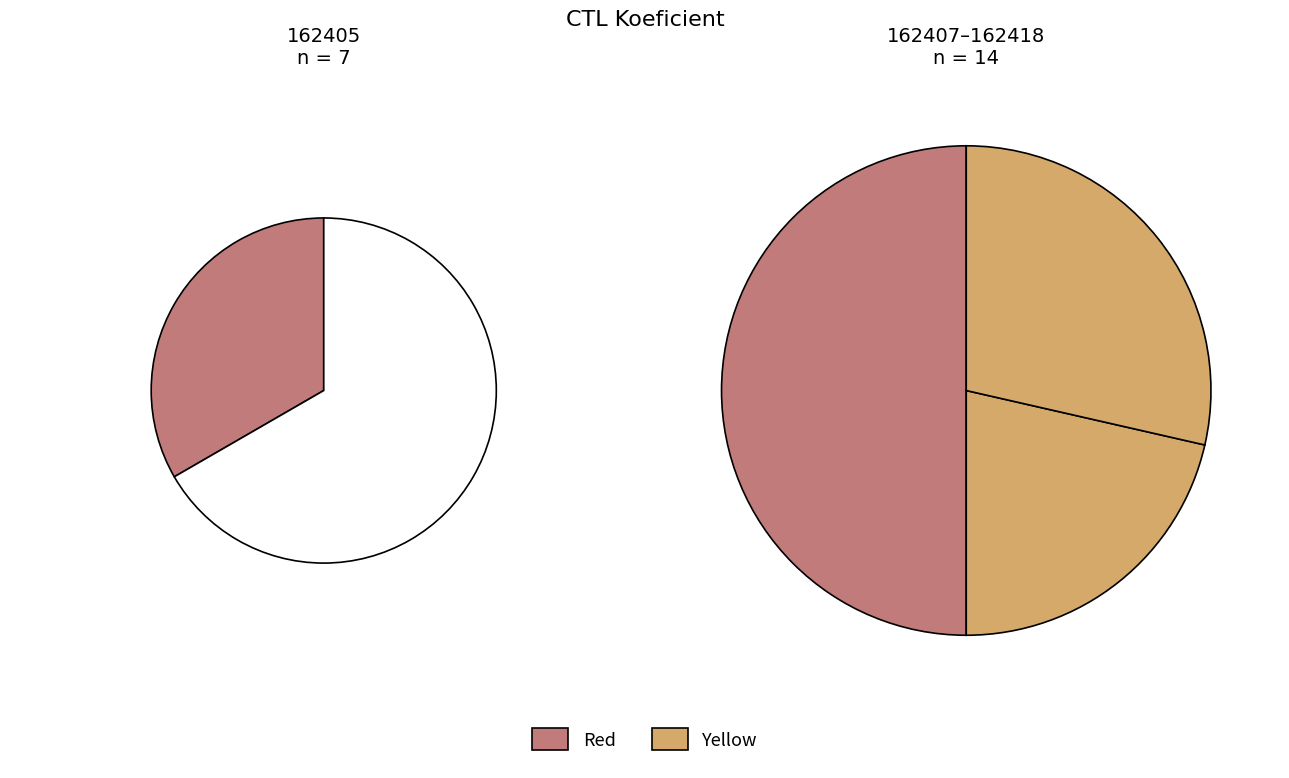

Count the number of slices in the pie.

4